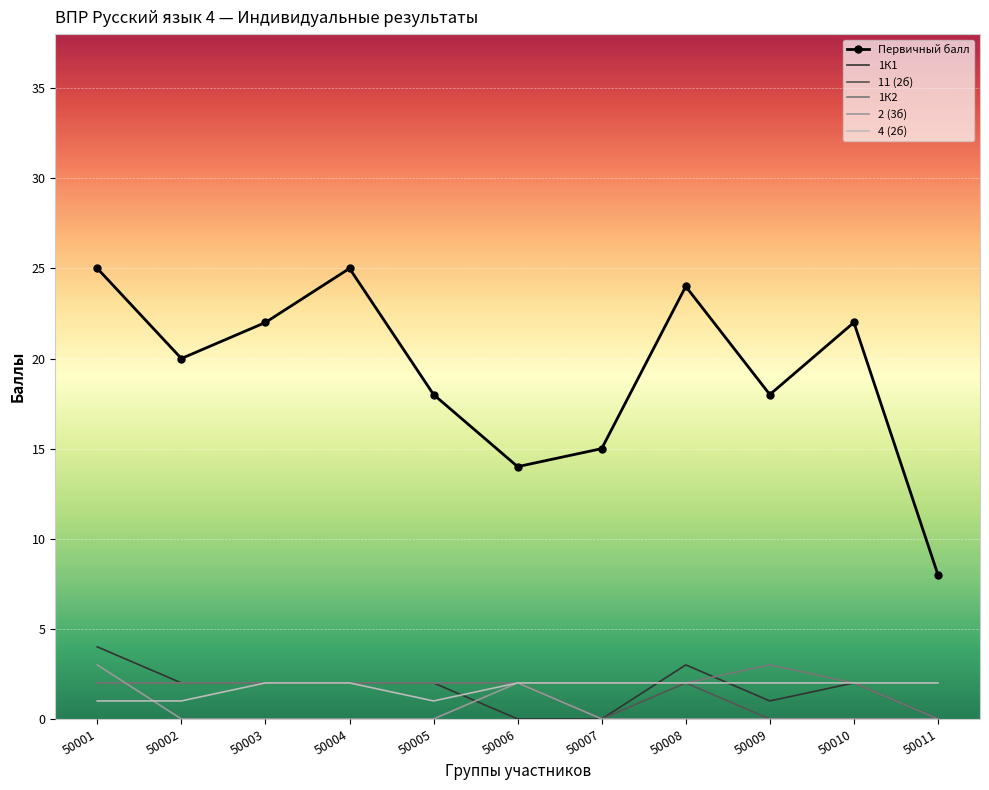

True or false: Первичный балл and 1К1 intersect in this chart.

False